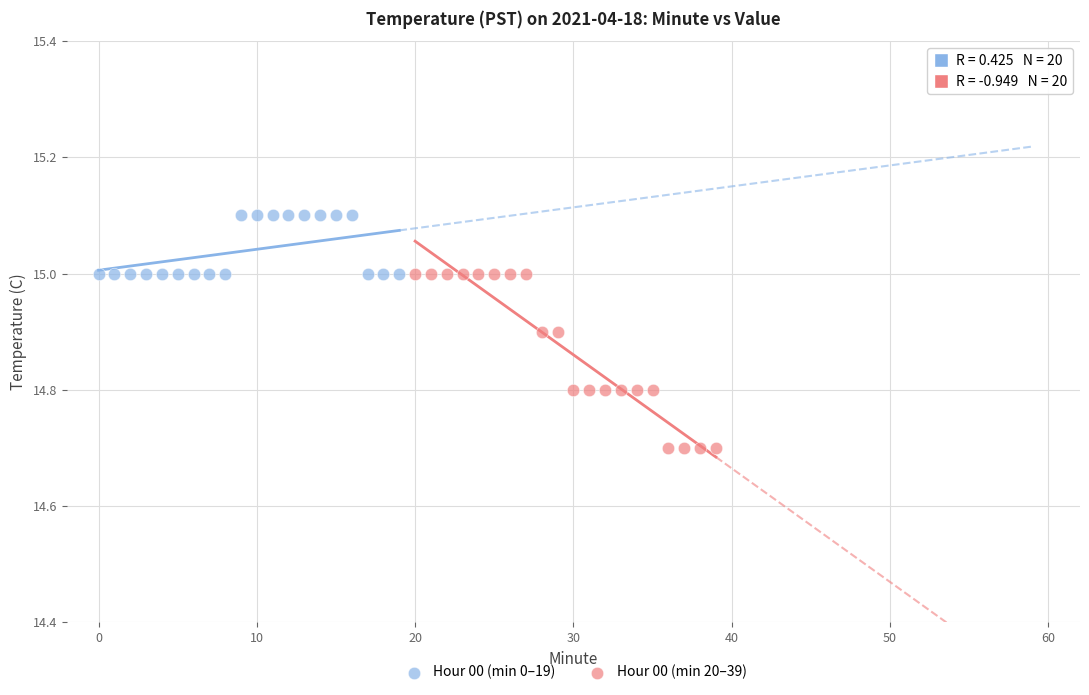

Which series reaches the maximum Y coordinate?

Hour 00 (min 0–19)